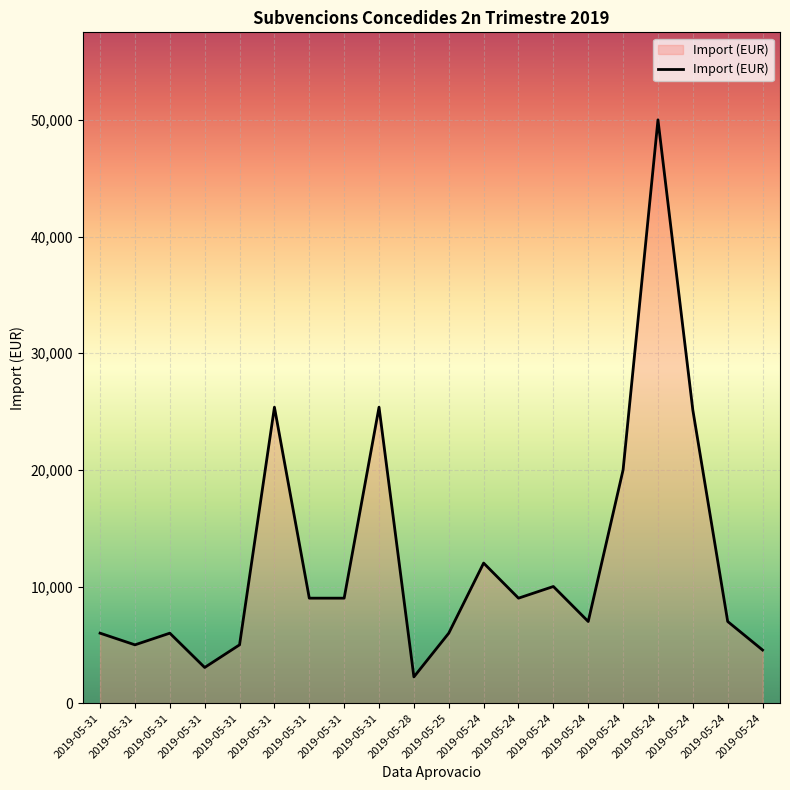

True or false: the data shows 5000 at 2019-05-31.

True